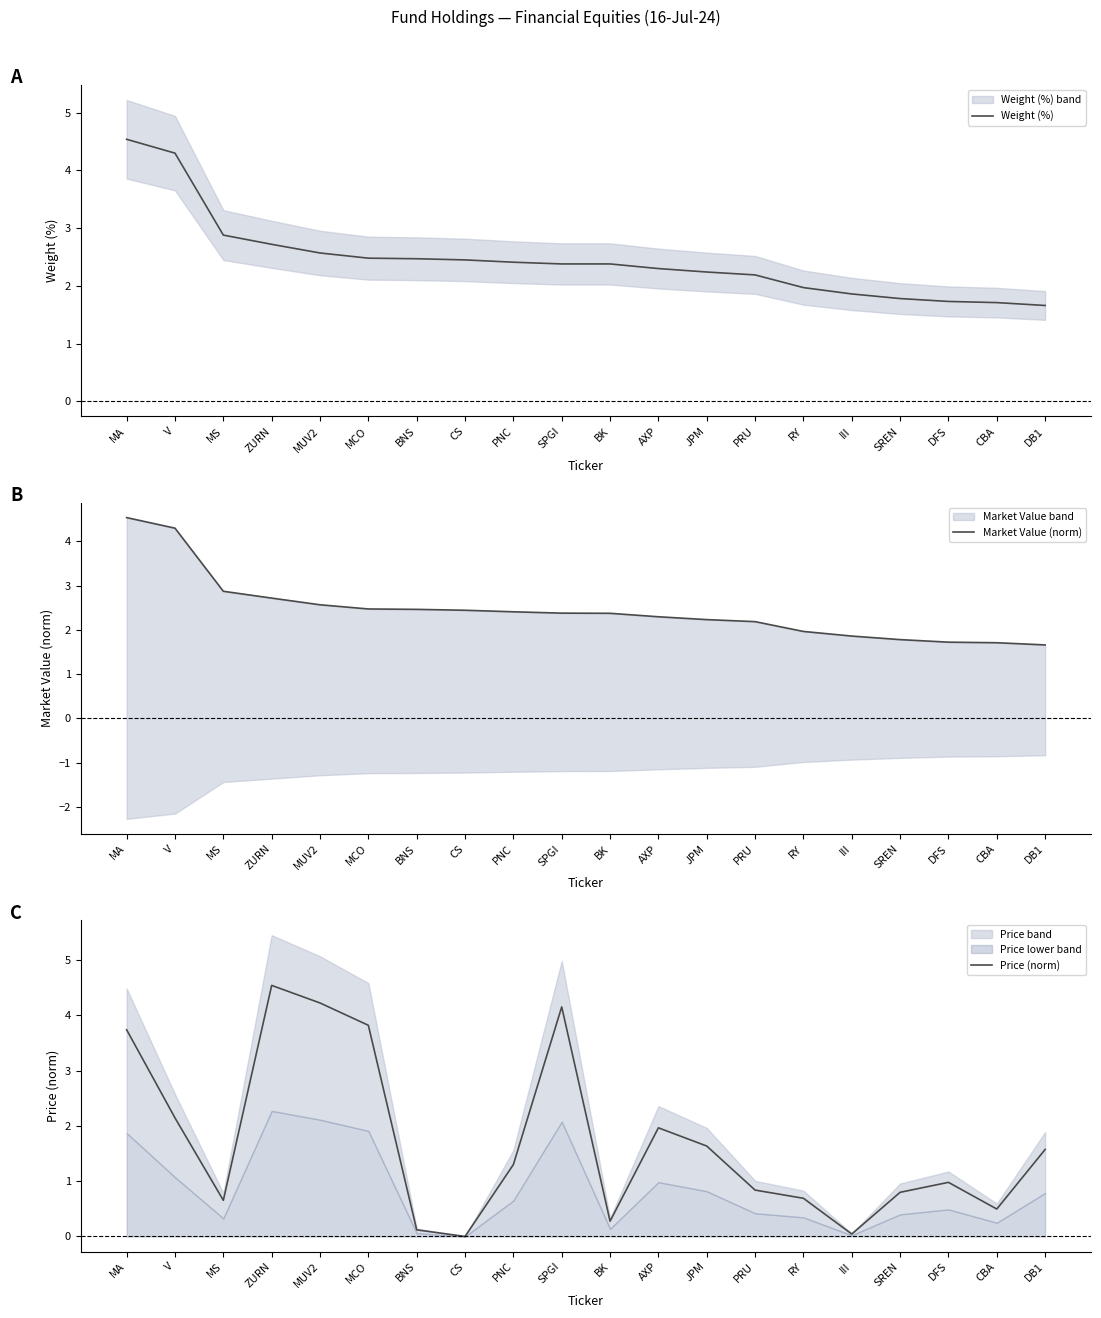

Is the value of Weight (%) at PRU greater than the value of Price (norm) at BNS?

Yes